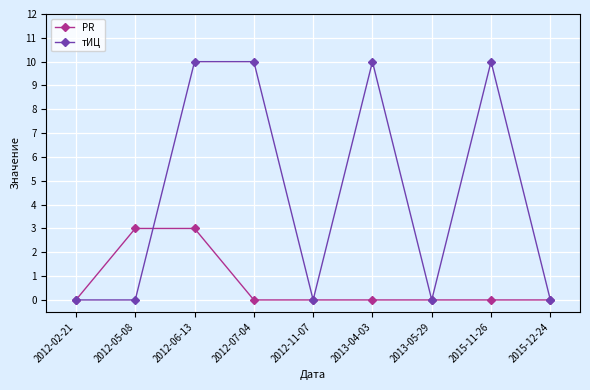

True or false: тИЦ has a value of -7 at 2012-05-08.

False